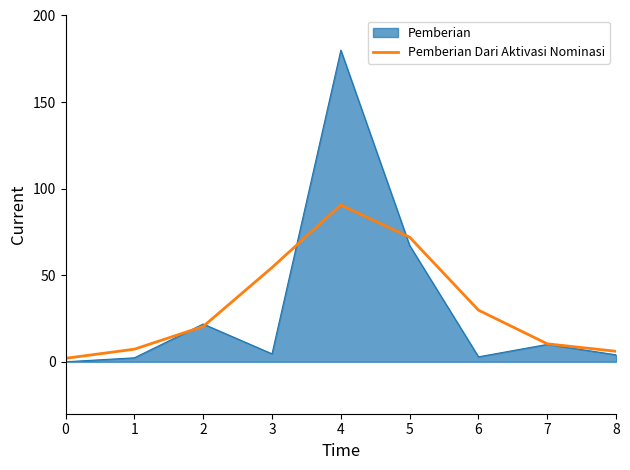

Which series has the widest spread of values?

Pemberian